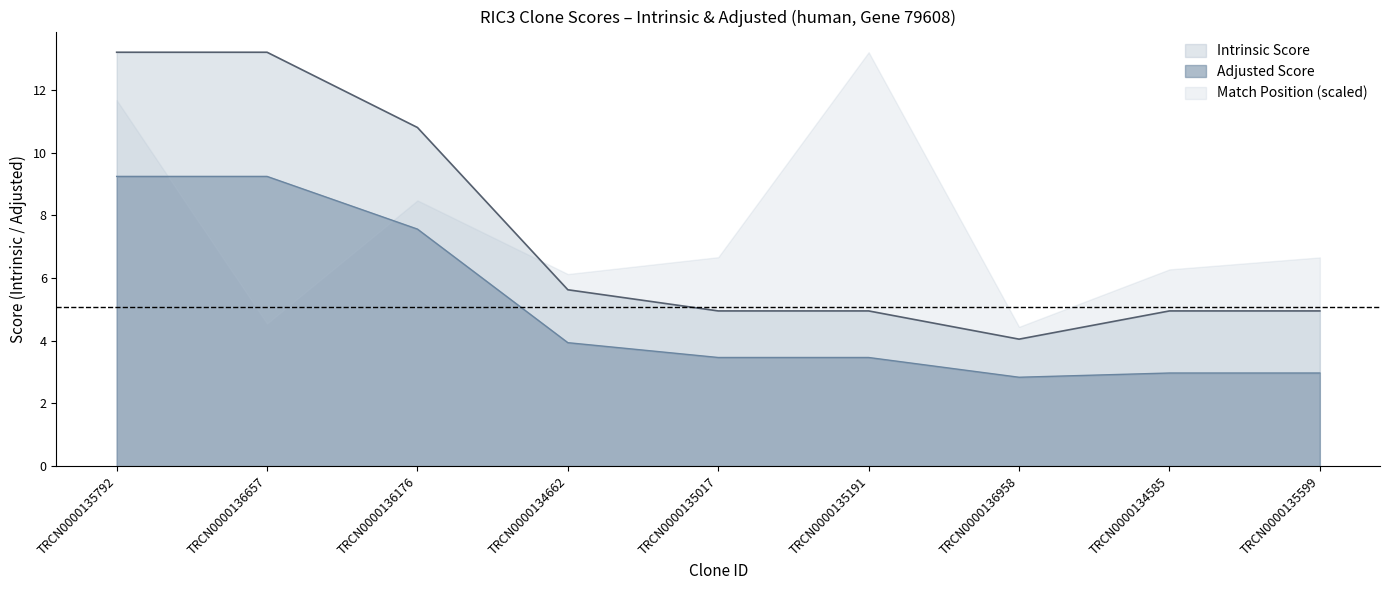

What is the value of the Intrinsic Score point at the 5th from the left?

5.0